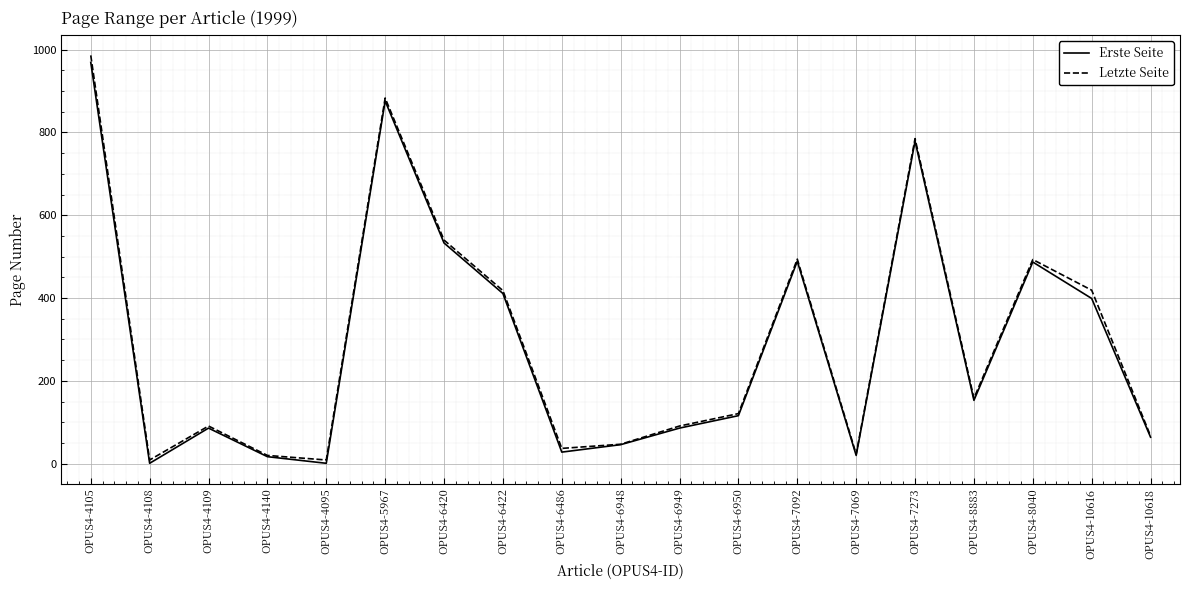

What is the sum of all Letzte Seite values?

5691